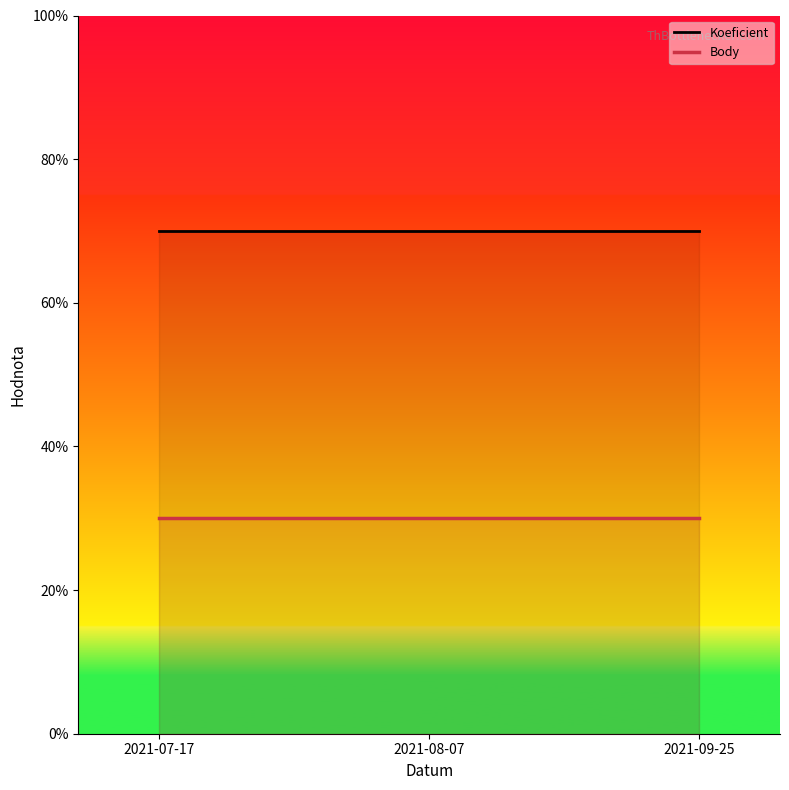

List the series in order of their peak value, highest first.

Koeficient, Body